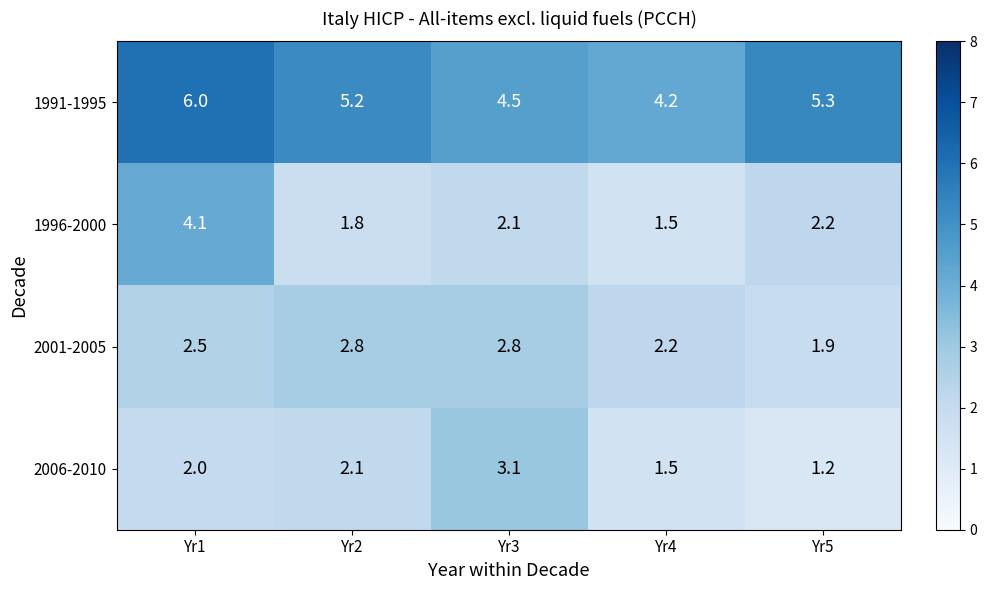

What is the total value across all series at Yr3?

12.5